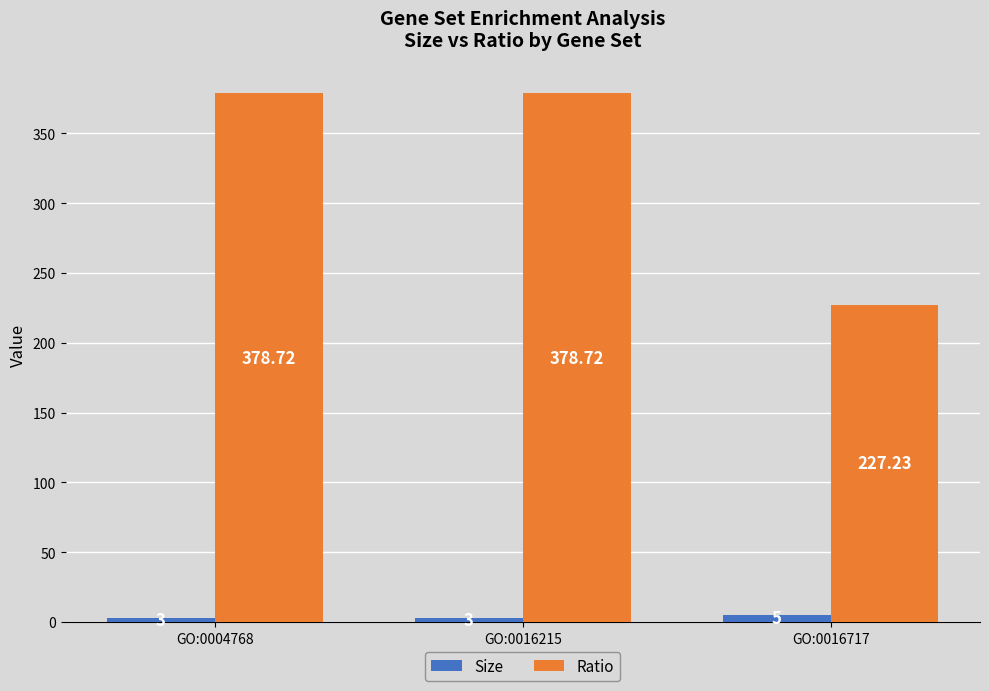

Is the value of Size at GO:0016717 greater than the value of Ratio at GO:0004768?

No